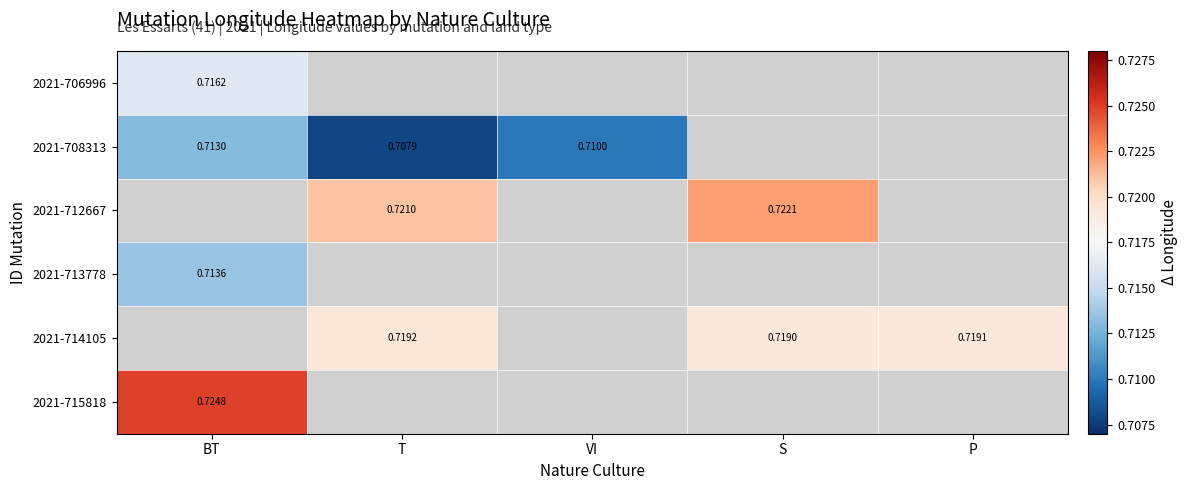

At which category is the sum across all series the highest?

BT